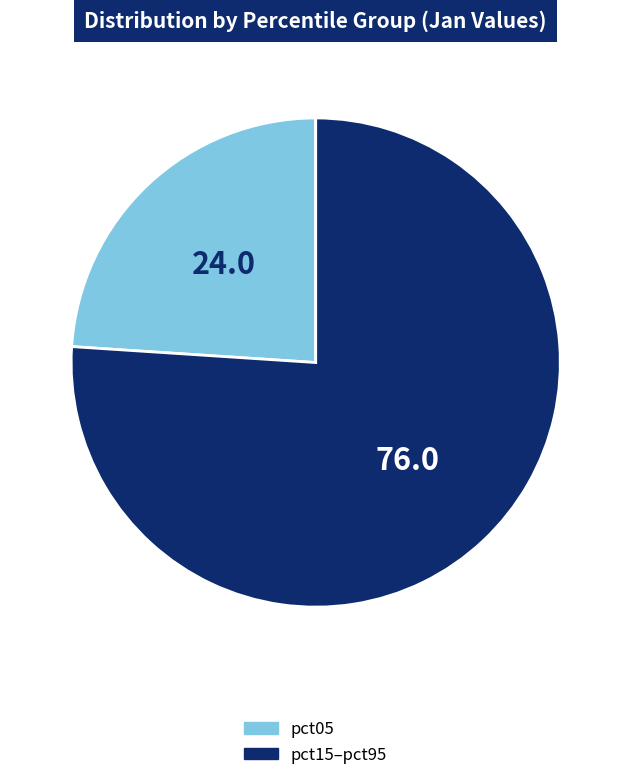

Is it true that pct05 is 24% of the pie?

True